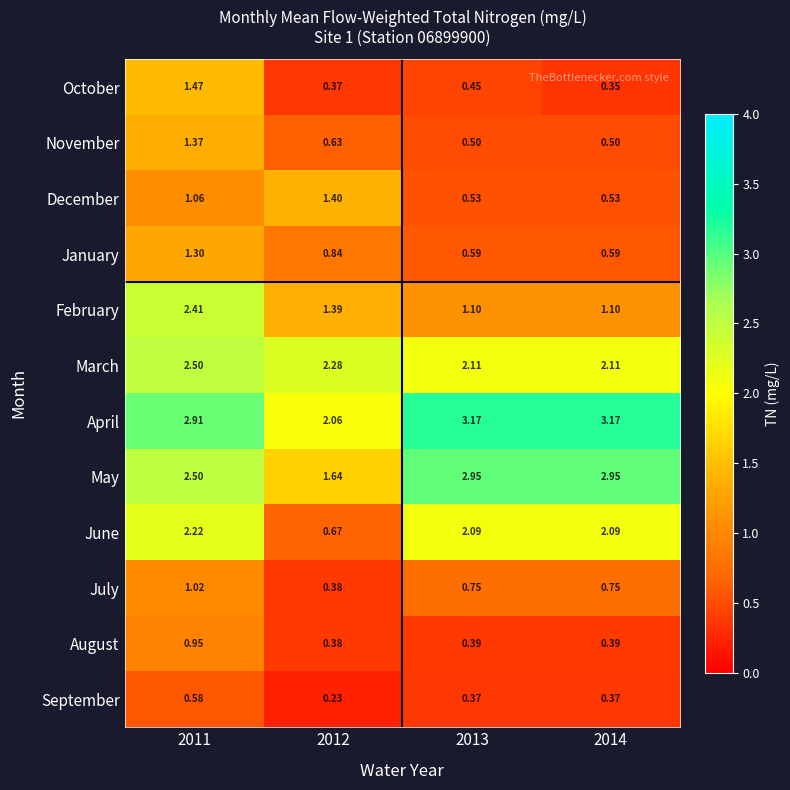

Which series has the largest total across all categories?

April